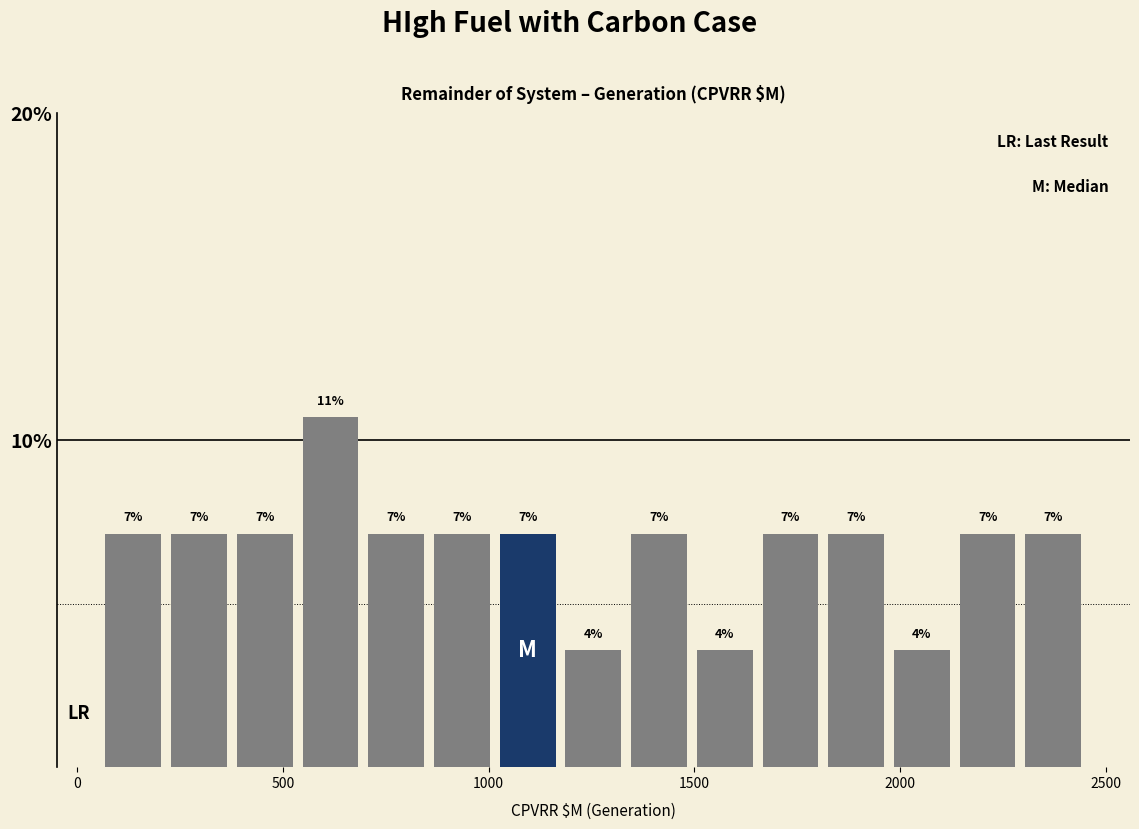

Read against the x-axis, roughly where is the centre of the tallest bar?

600